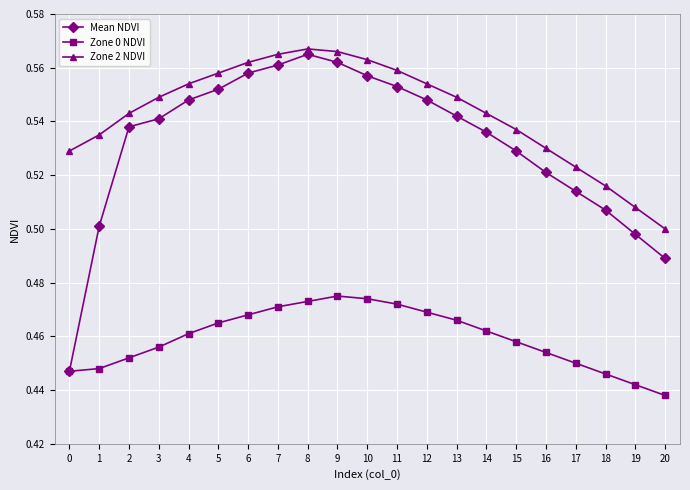

Which label corresponds to the smallest value in the chart?

20